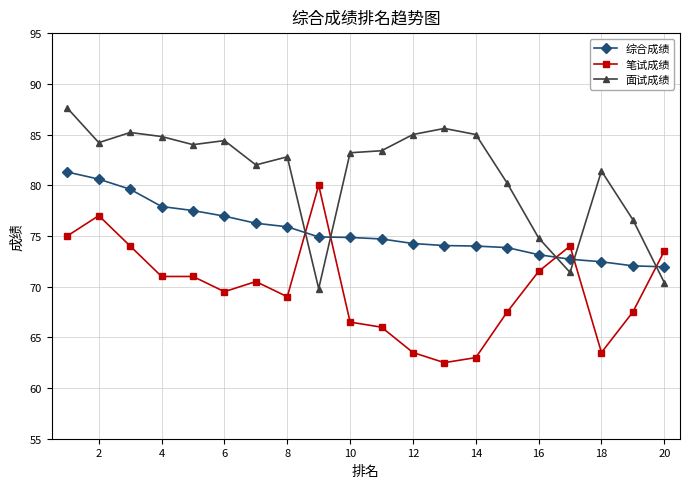

What is the minimum value for 面试成绩?

69.8